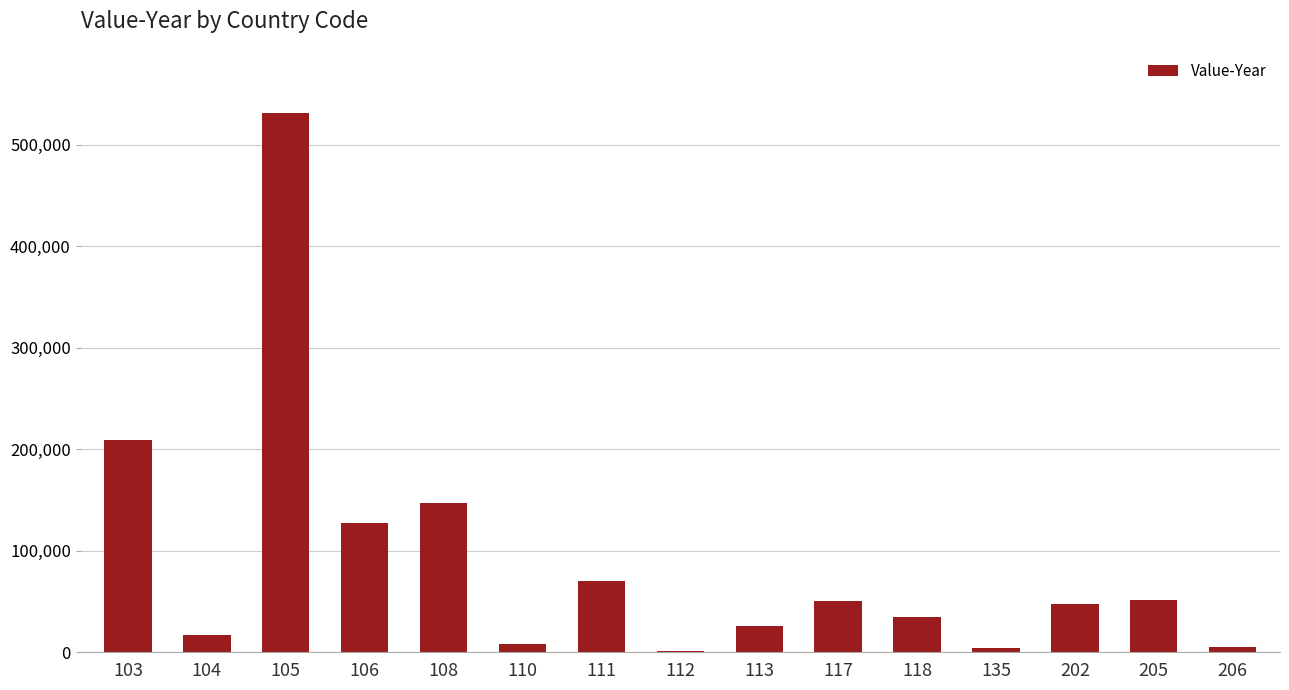

Count the number of categories in the chart.

15